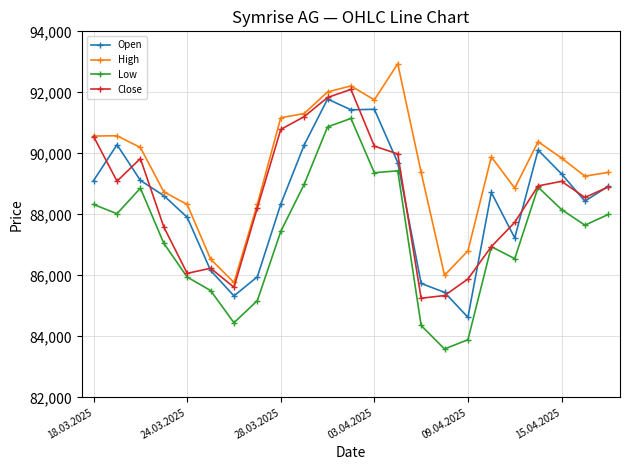

How many series are shown in this chart?

4